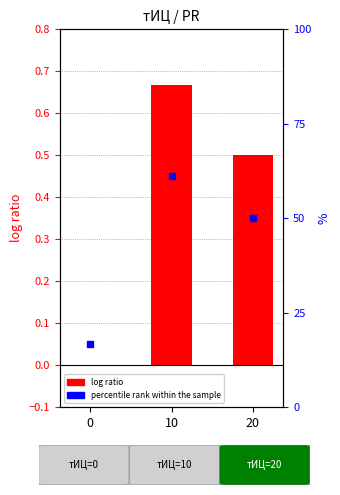

Which series contains the lowest Y value?

log ratio